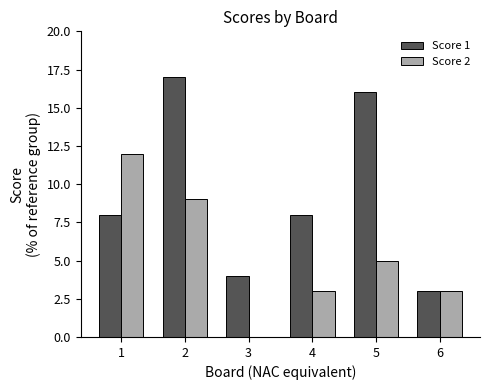

Which series changed the most between 1 and 6?

Score 2